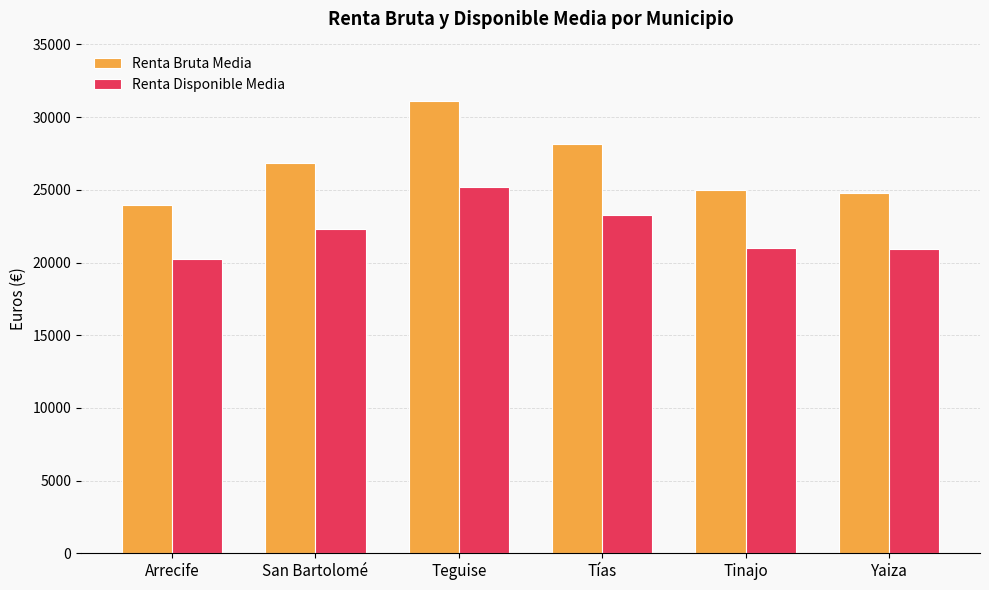

Count the number of data series in this chart.

2